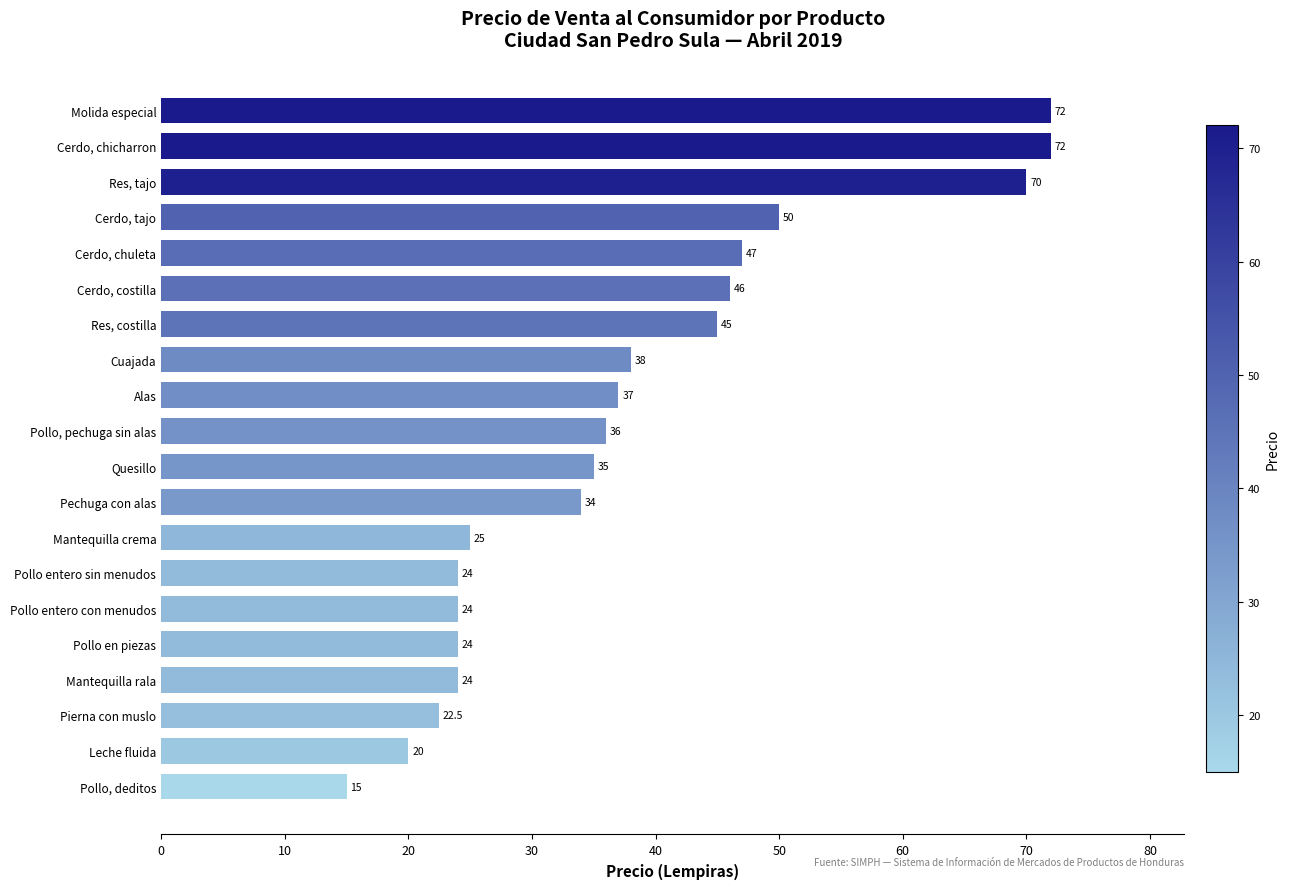

What position from the top is Pollo, pechuga sin alas?

10